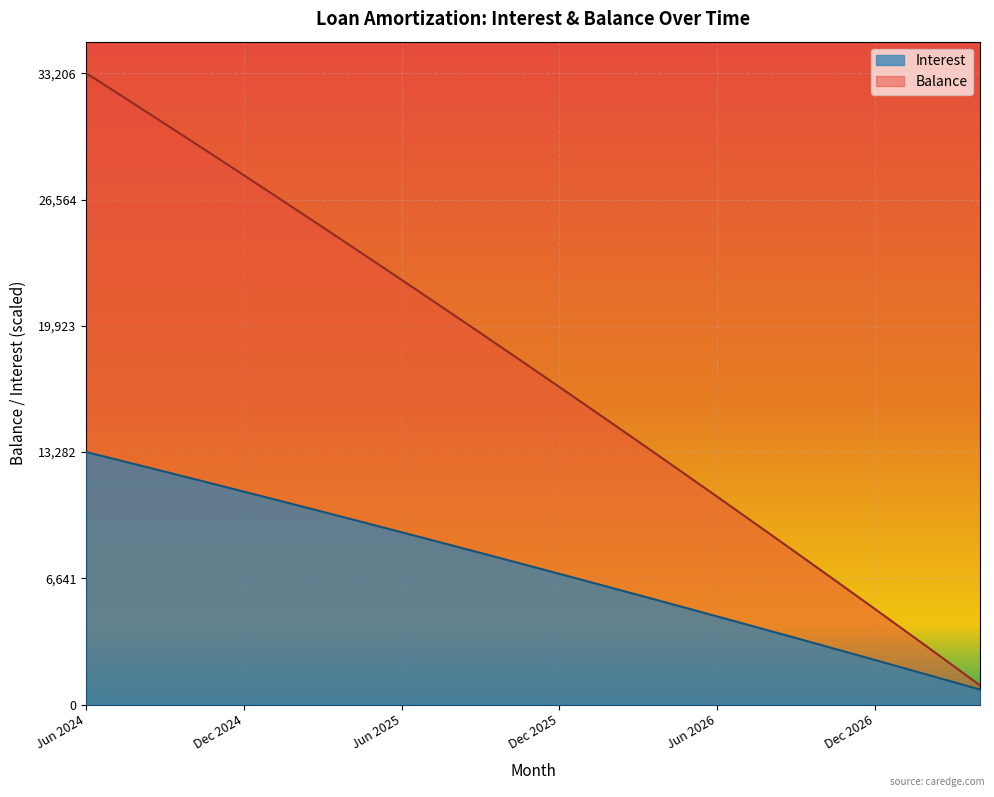

What is the label of the 27th point from the right?

Feb 2025